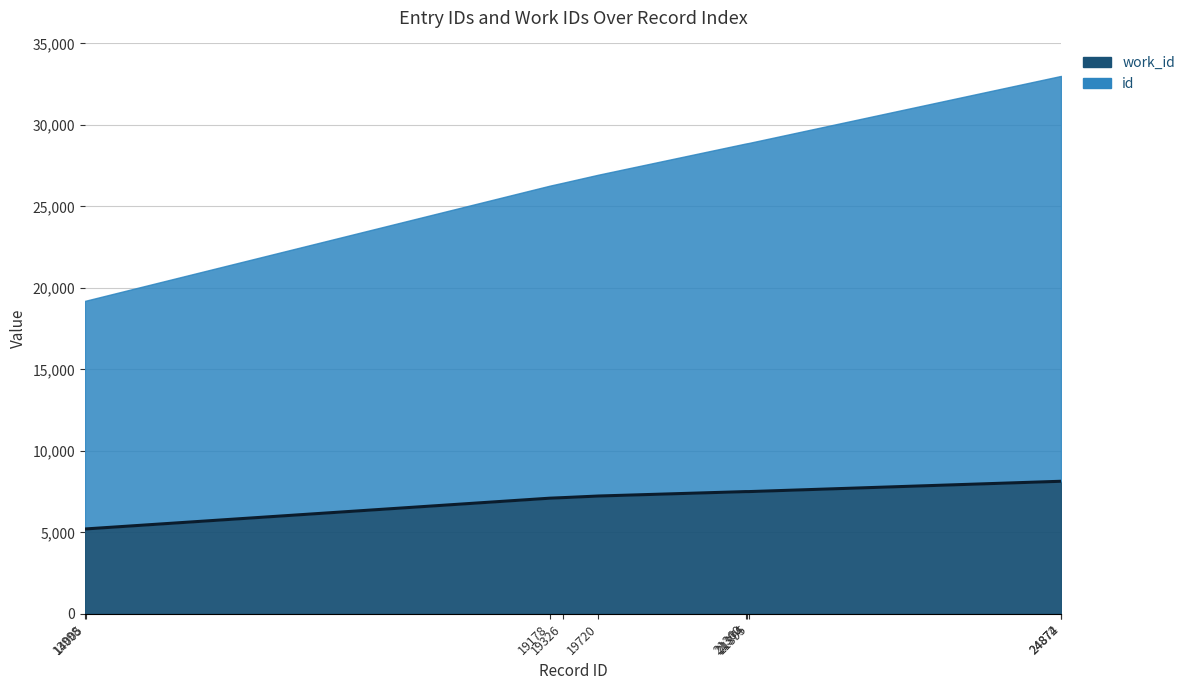

What is the difference between the second highest and second lowest values?

2926